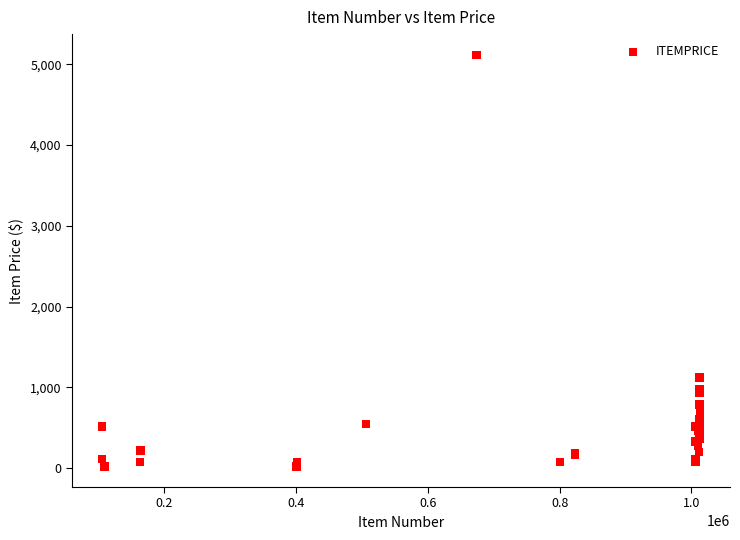

What Y value in the scatter plot is closest to 2569?

1121.0